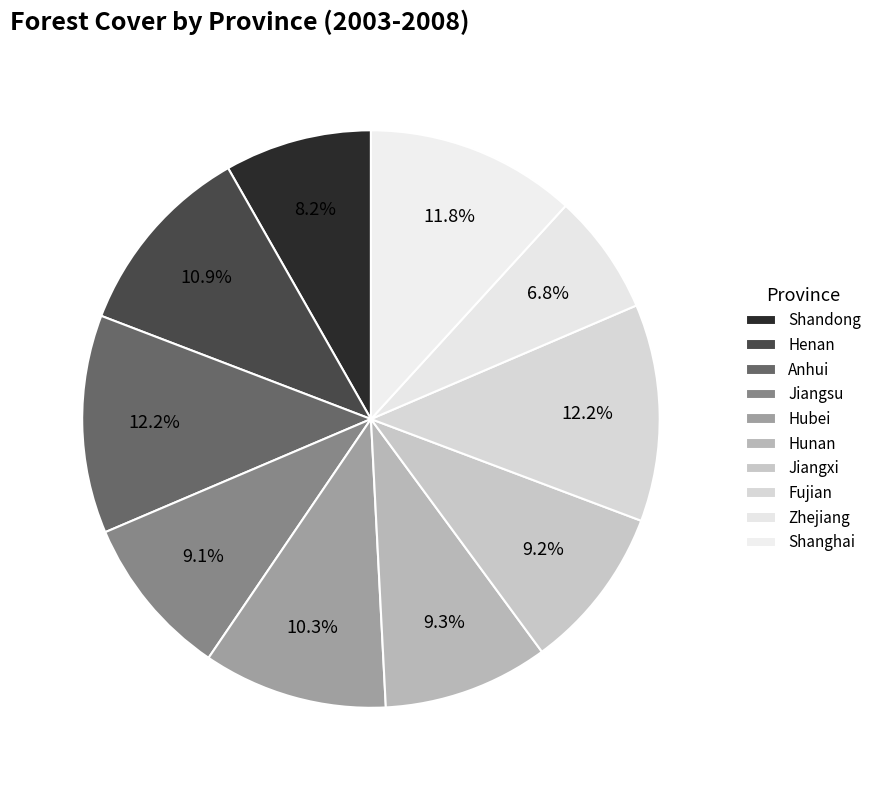

Rank the categories by value from lowest to highest.

Zhejiang, Shandong, Jiangsu, Jiangxi, Hunan, Hubei, Henan, Shanghai, Fujian, Anhui